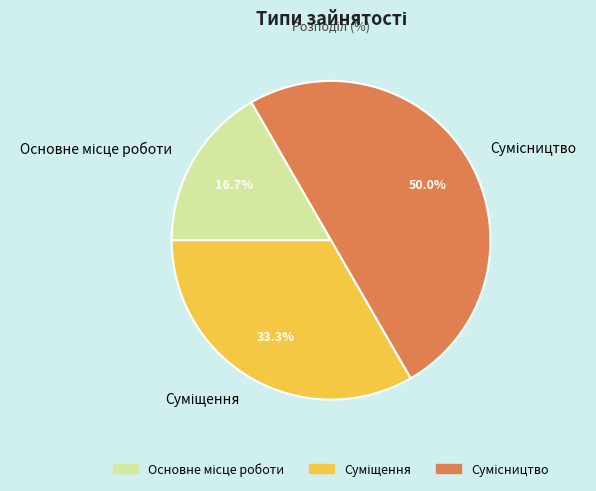

Approximately how many times larger is the value at Сумісництво compared to Суміщення?

1.5